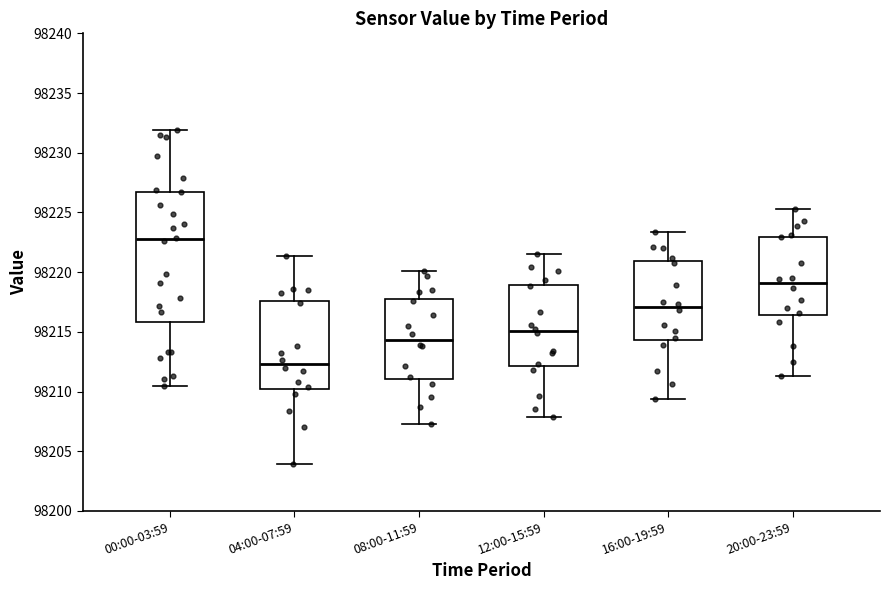

Reading left to right, transcribe this box plot: for each box, give where its median line is, the range the box spans, and where its two whiskers end, as read against the y-axis. The values are not printed on the chart, so give them approximately, as read against the axis.

00:00-03:59: median 98223.0, box 98216.0 to 98226.5, whiskers 98210.5 to 98232.0
04:00-07:59: median 98212.5, box 98210.0 to 98217.5, whiskers 98204.0 to 98221.5
08:00-11:59: median 98214.5, box 98211.0 to 98218.0, whiskers 98207.5 to 98220.0
12:00-15:59: median 98215.0, box 98212.0 to 98219.0, whiskers 98208.0 to 98221.5
16:00-19:59: median 98217.0, box 98214.5 to 98221.0, whiskers 98209.5 to 98223.5
20:00-23:59: median 98219.0, box 98216.5 to 98223.0, whiskers 98211.5 to 98225.5